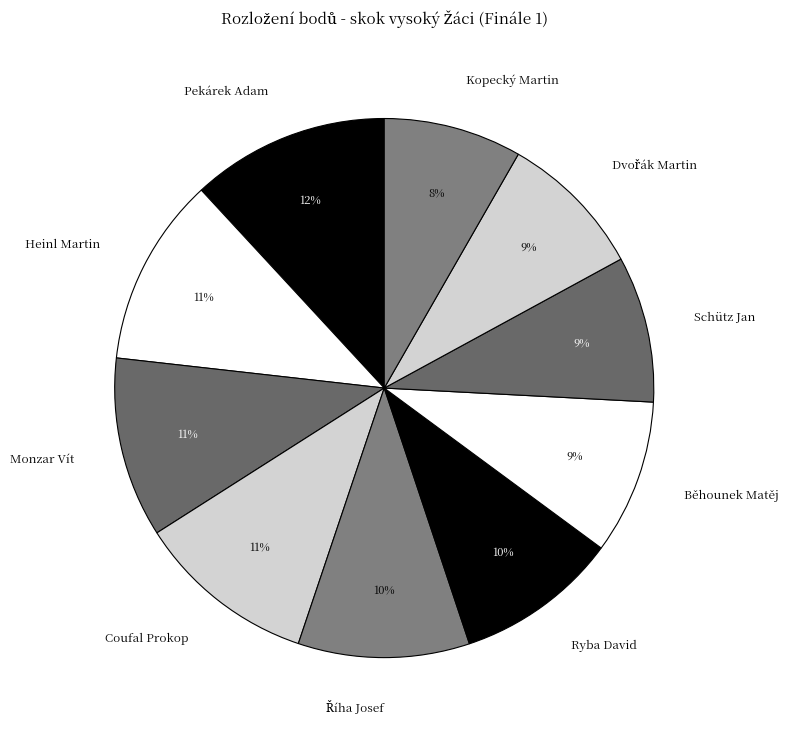

Is it true that Ryba David is 10% of the pie?

True